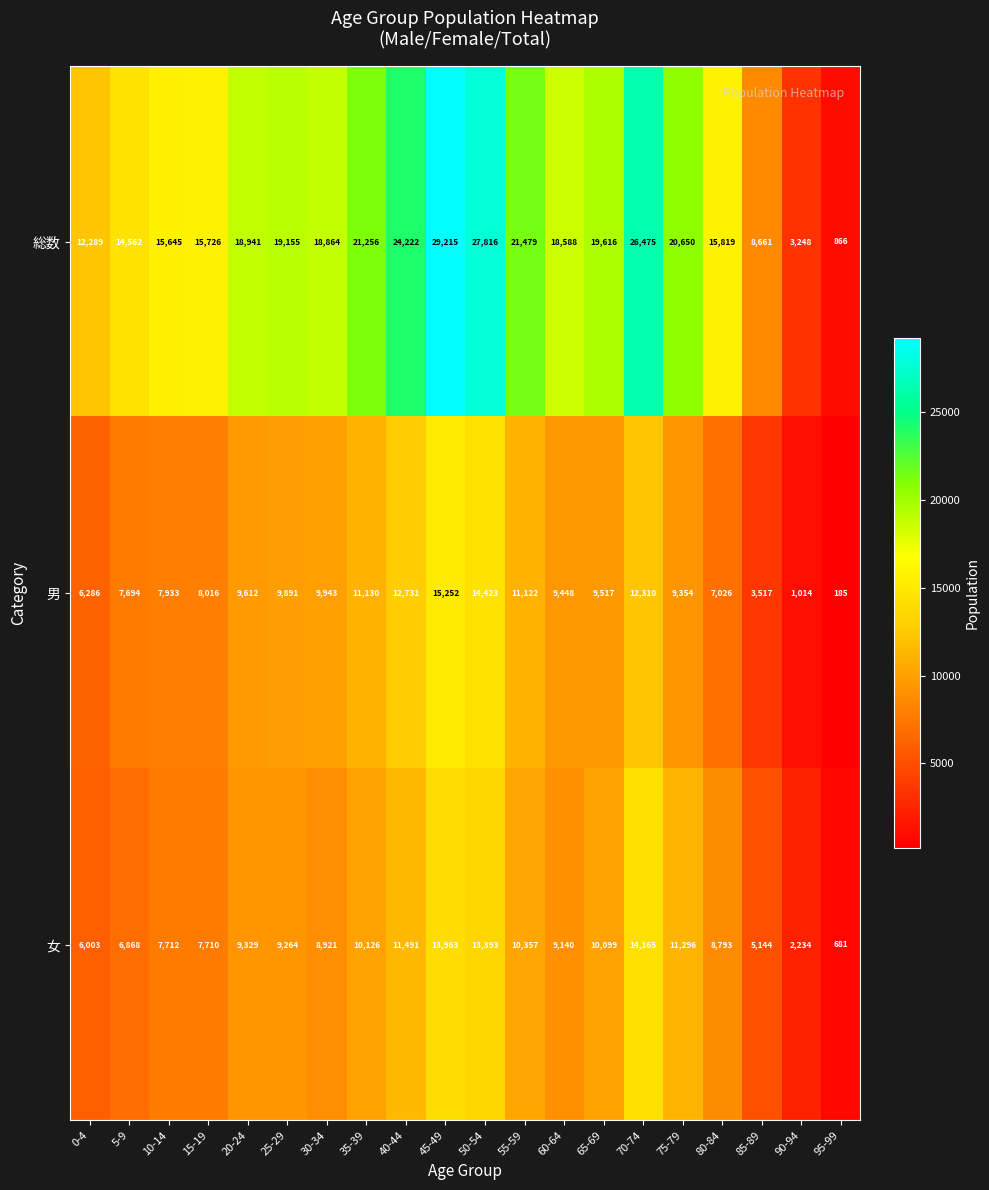

What is the sum of all 女 values?

176689